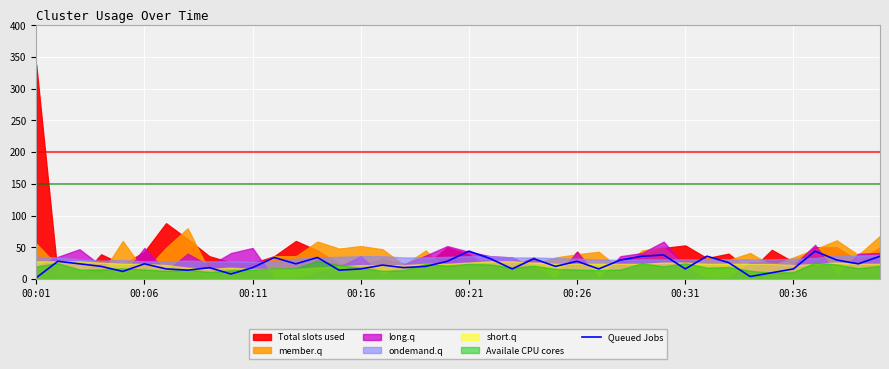

Reading left to right, list all the values displayed in this chart.

2	28	24	20	12	24	16	14	18	8	18	34	24	34	14	16	22	18	20	28	44	32	16	32	20	28	16	30	36	38	16	36	26	4	10	16	44	30	24	36